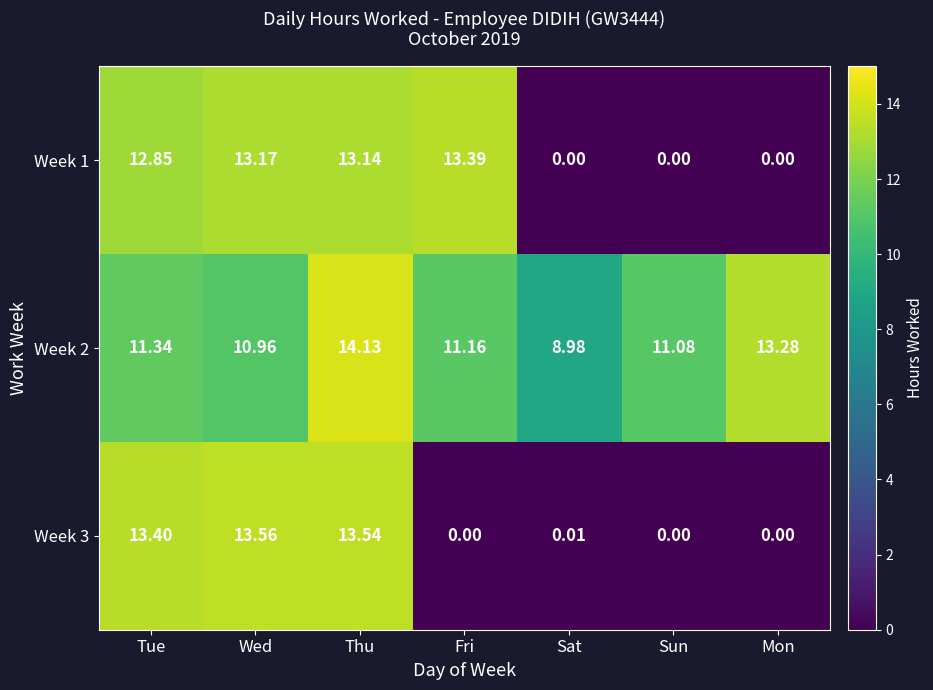

Where does the Week 1 series first go above 12?

Tue